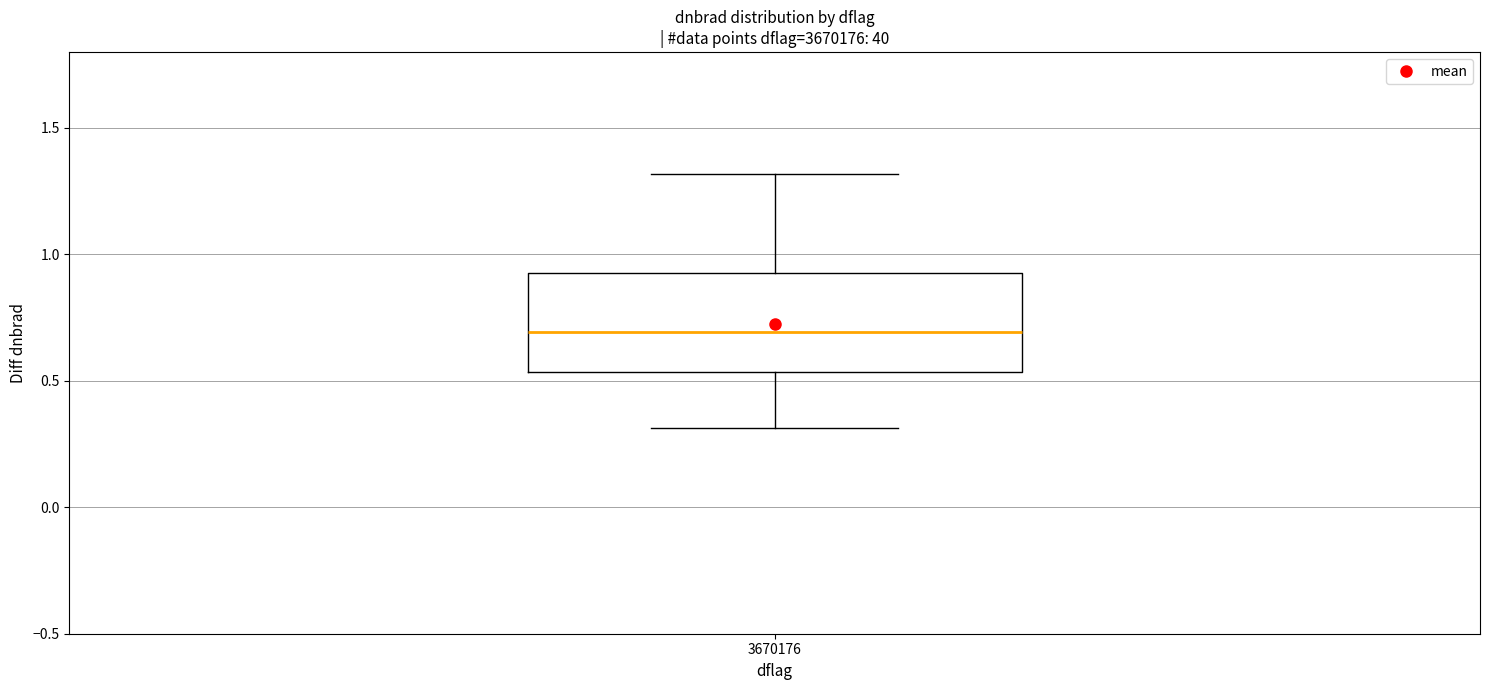

Where is the lower edge of the box at x = 3670176 on the y-axis? The values are not printed on the chart, so give them approximately, as read against the axis.

0.55